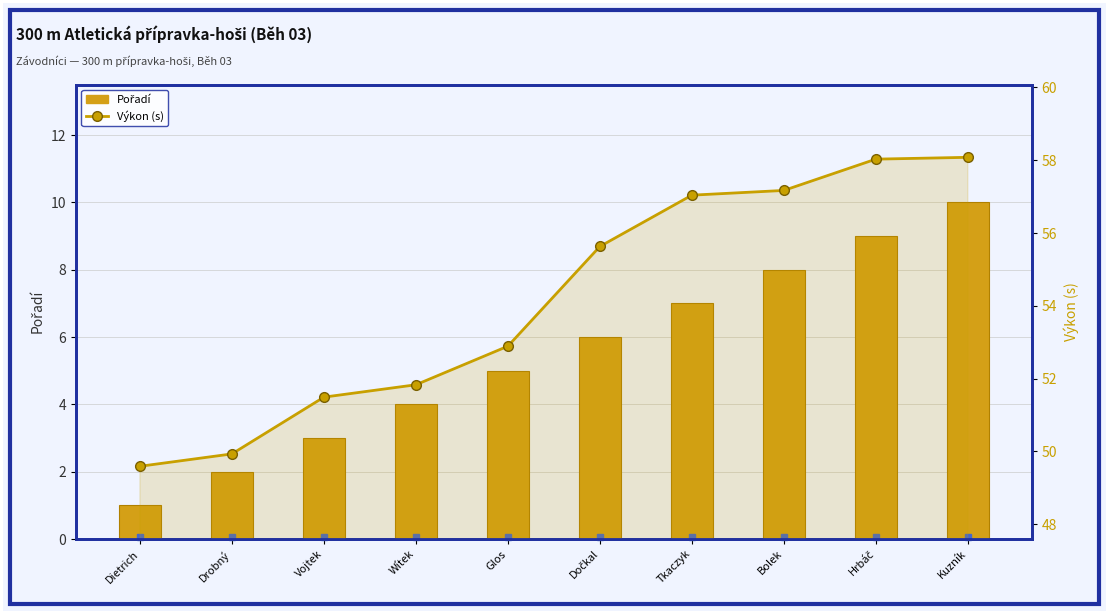

Reading left to right, what are all the values shown in this chart?

Pořadí: 1.0	2.0	3.0	4.0	5.0	6.0	7.0	8.0	9.0	10.0
Výkon (s): 49.6	49.9	51.5	51.8	52.9	55.6	57.0	57.2	58.0	58.1